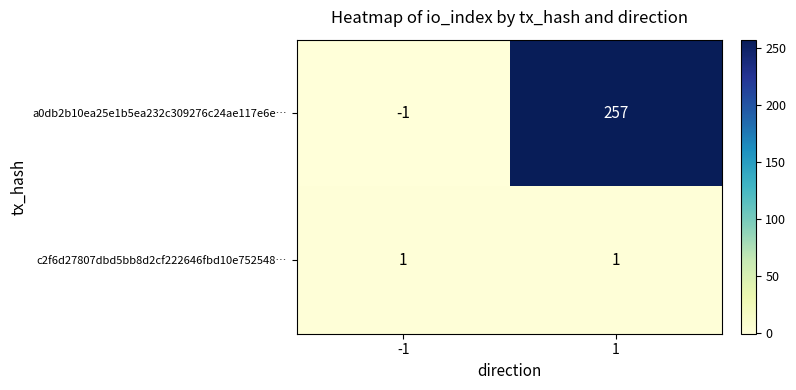

Reading right to left, transcribe all the data shown in this chart.

a0db2b10ea25e1b5ea232c309276c24ae117e6e…: 257	-1
c2f6d27807dbd5bb8d2cf222646fbd10e752548…: 1	1